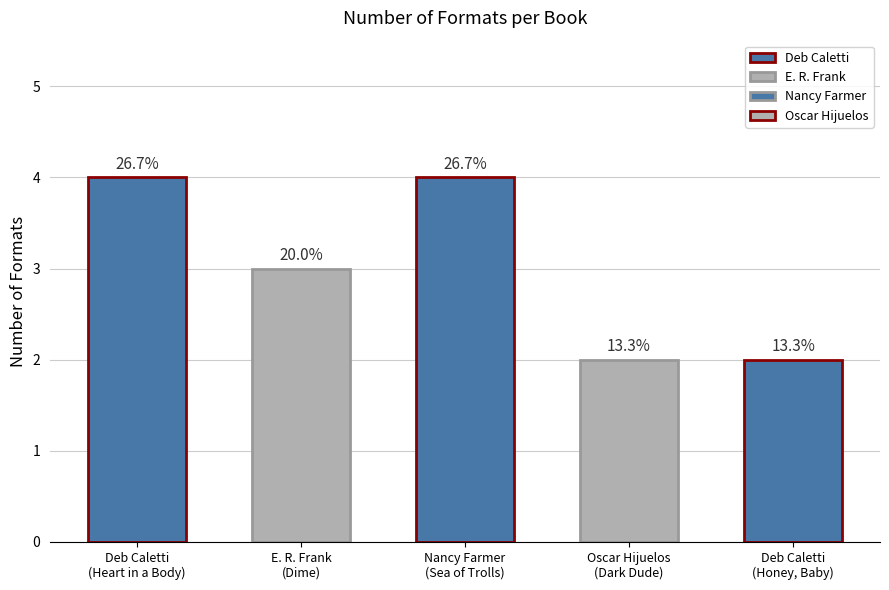

True or false: the data shows 2 at Deb Caletti (Honey).

True